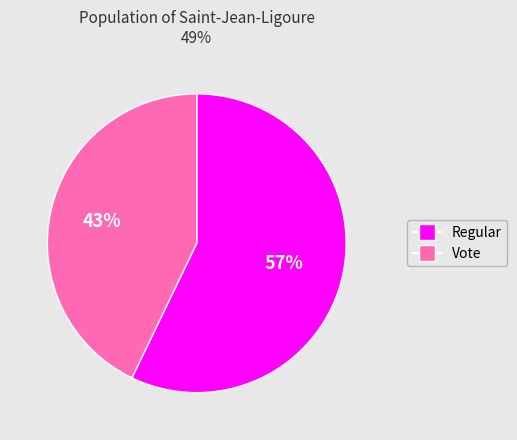

Is there a majority slice in this chart?

Yes